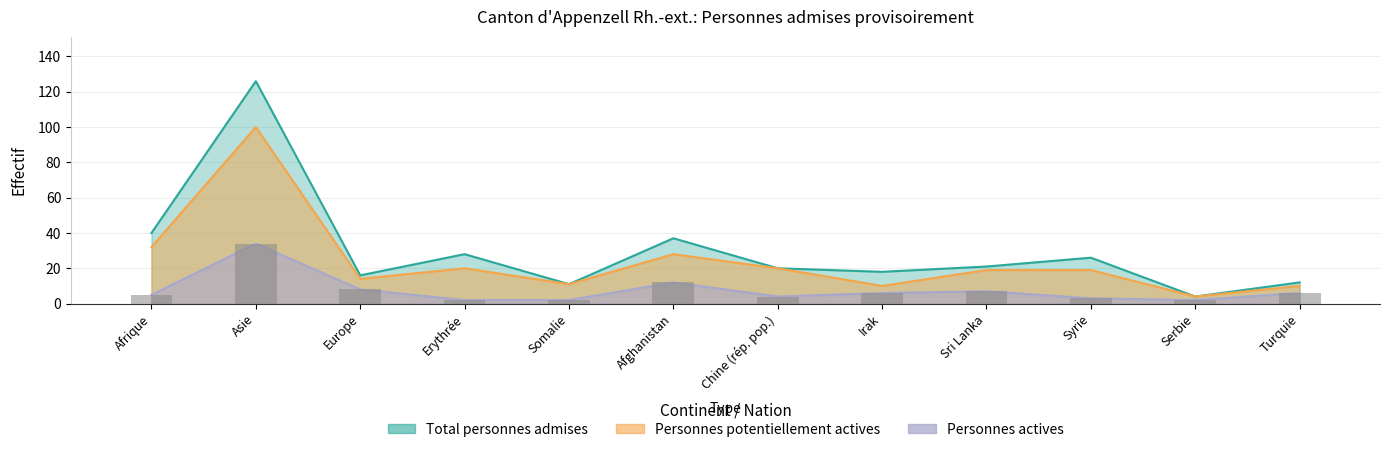

What is the sum of the Personnes actives values at Europe and Serbie?

10